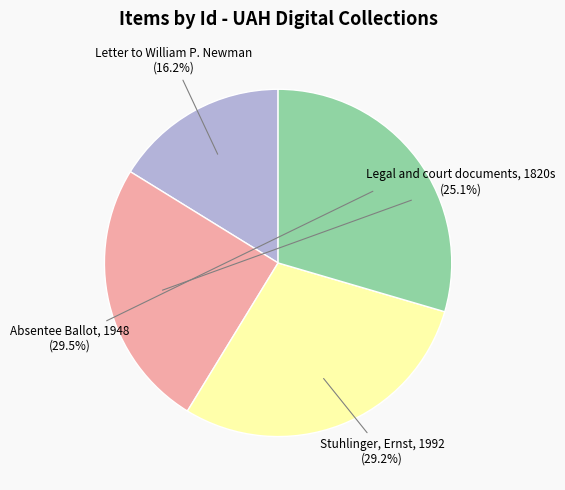

True or false: Legal and court documents, 1820s accounts for 25% of the total.

True